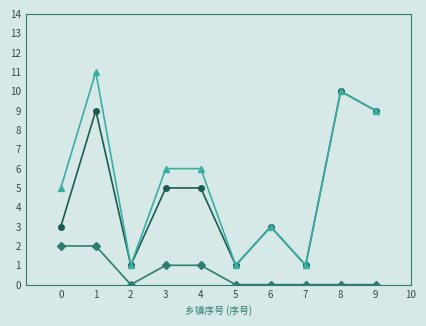

What is the total value across all series at 4?

12